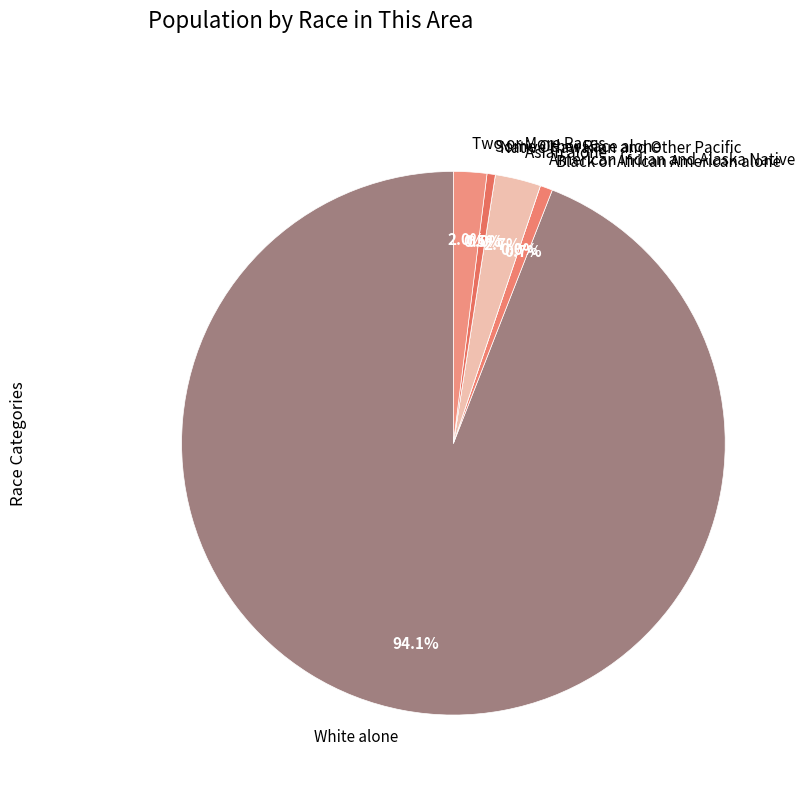

Which slice is the smallest?

American Indian and Alaska Native